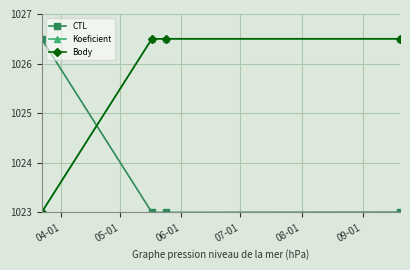

Rank the series by their maximum value, from highest to lowest.

CTL, Koeficient, Body